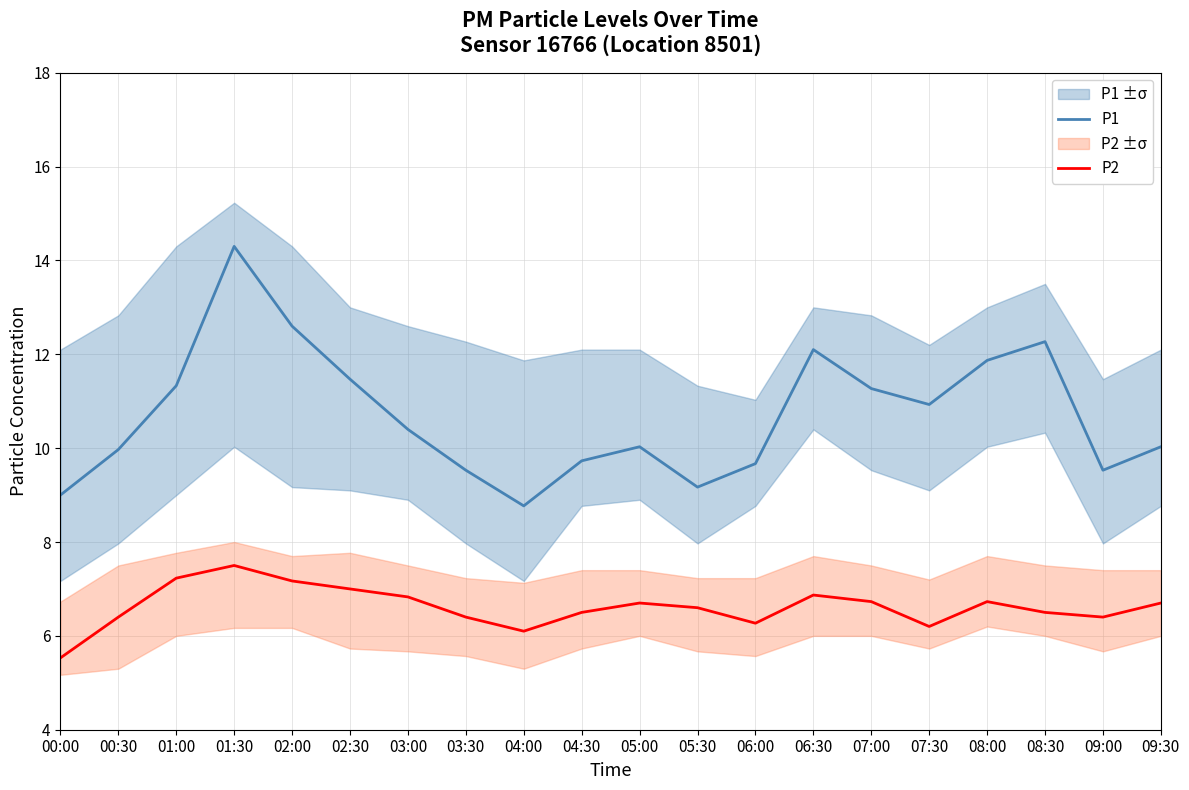

At which category is the sum across all series the highest?

01:30